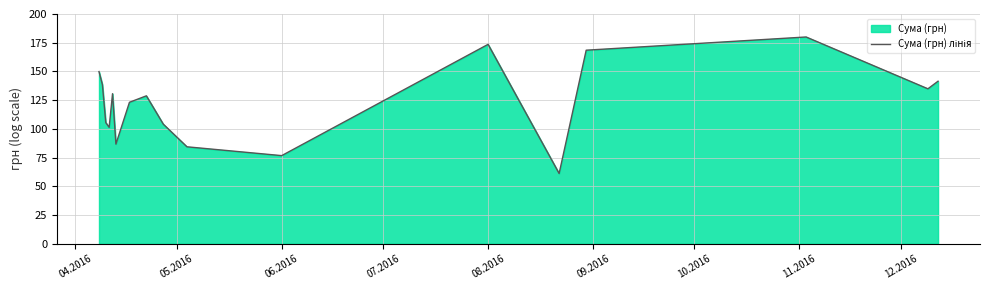

What is the smallest value displayed?

61.2